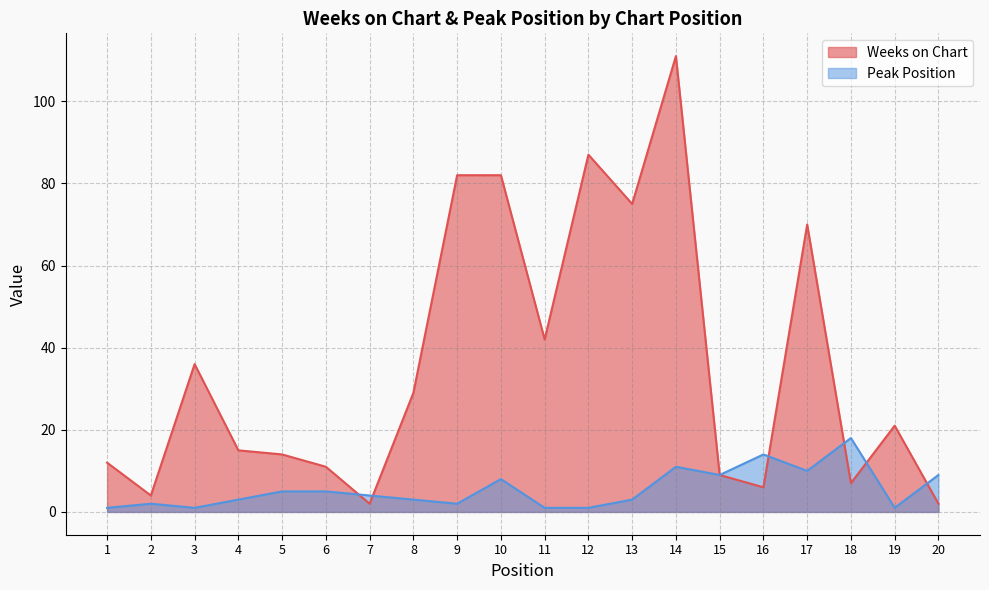

In Weeks on Chart, how many points are lower than both neighbors (excluding endpoints)?

6